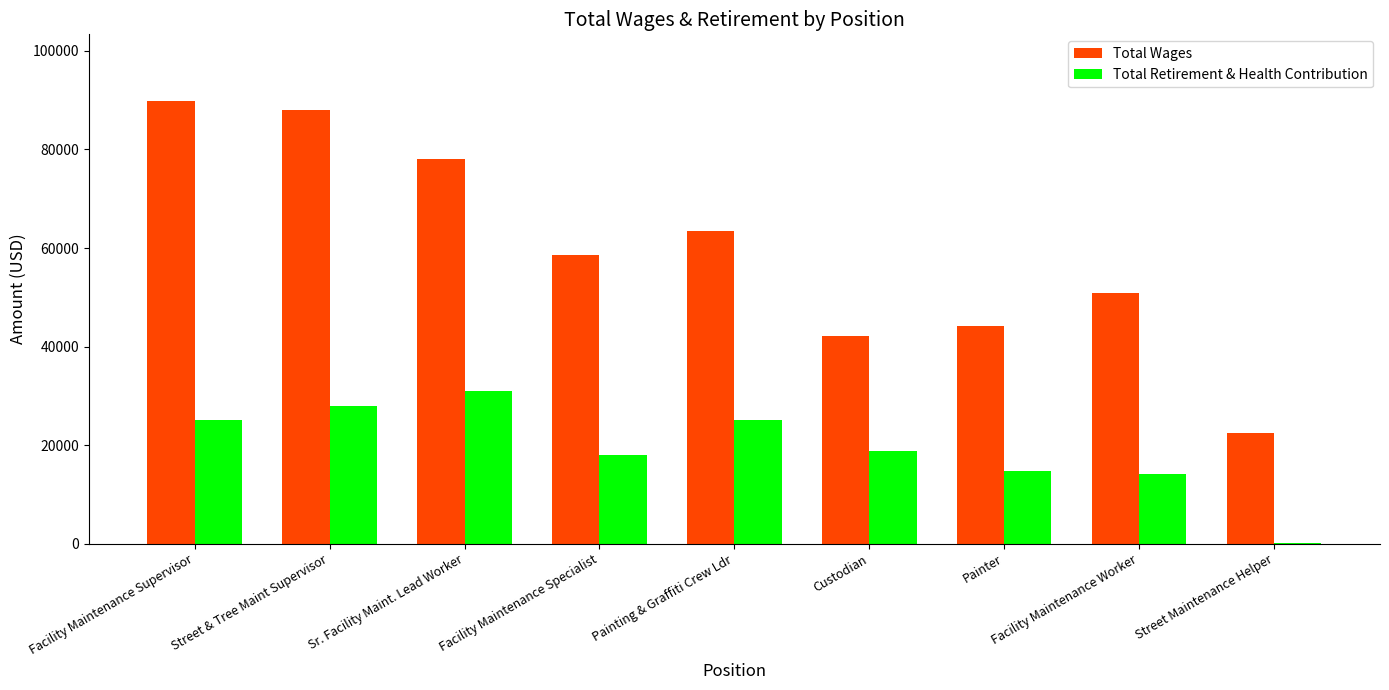

What are all the series names shown in the legend?

Total Wages, Total Retirement & Health Contribution